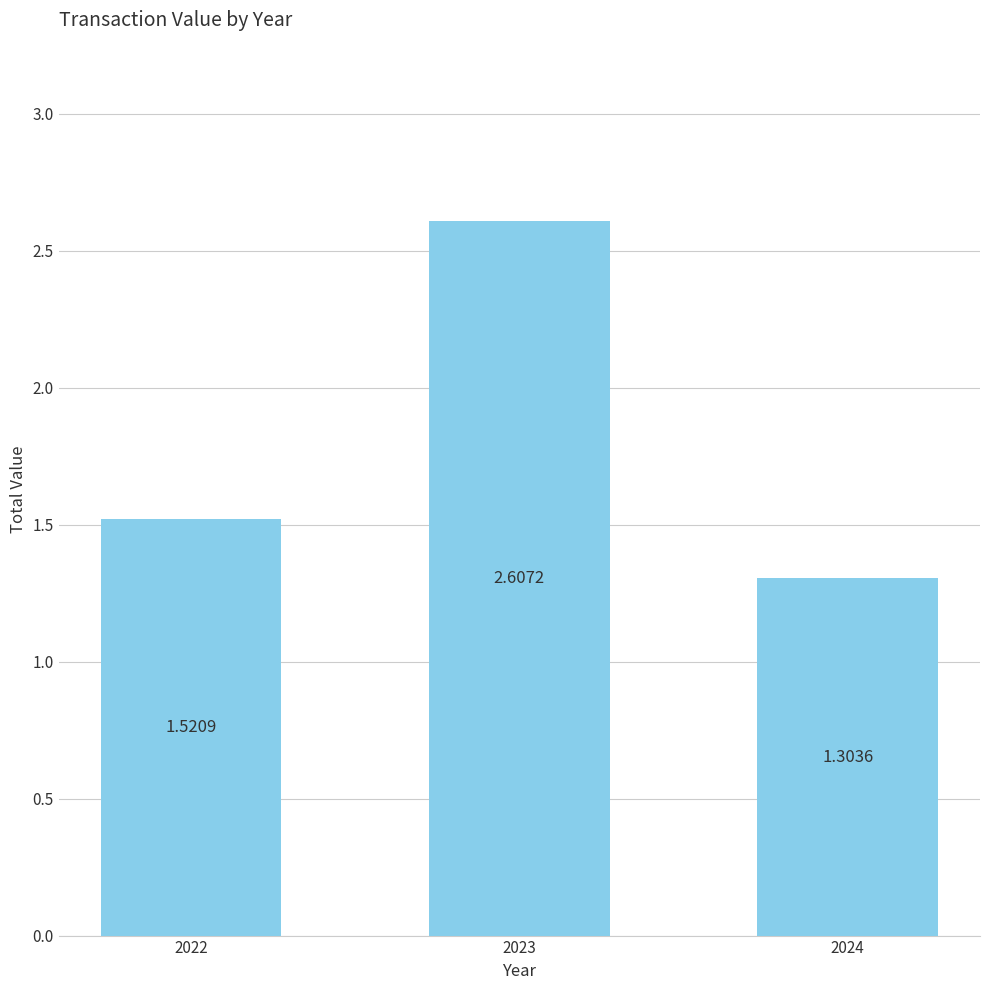

Does the chart contain stacked bars?

No